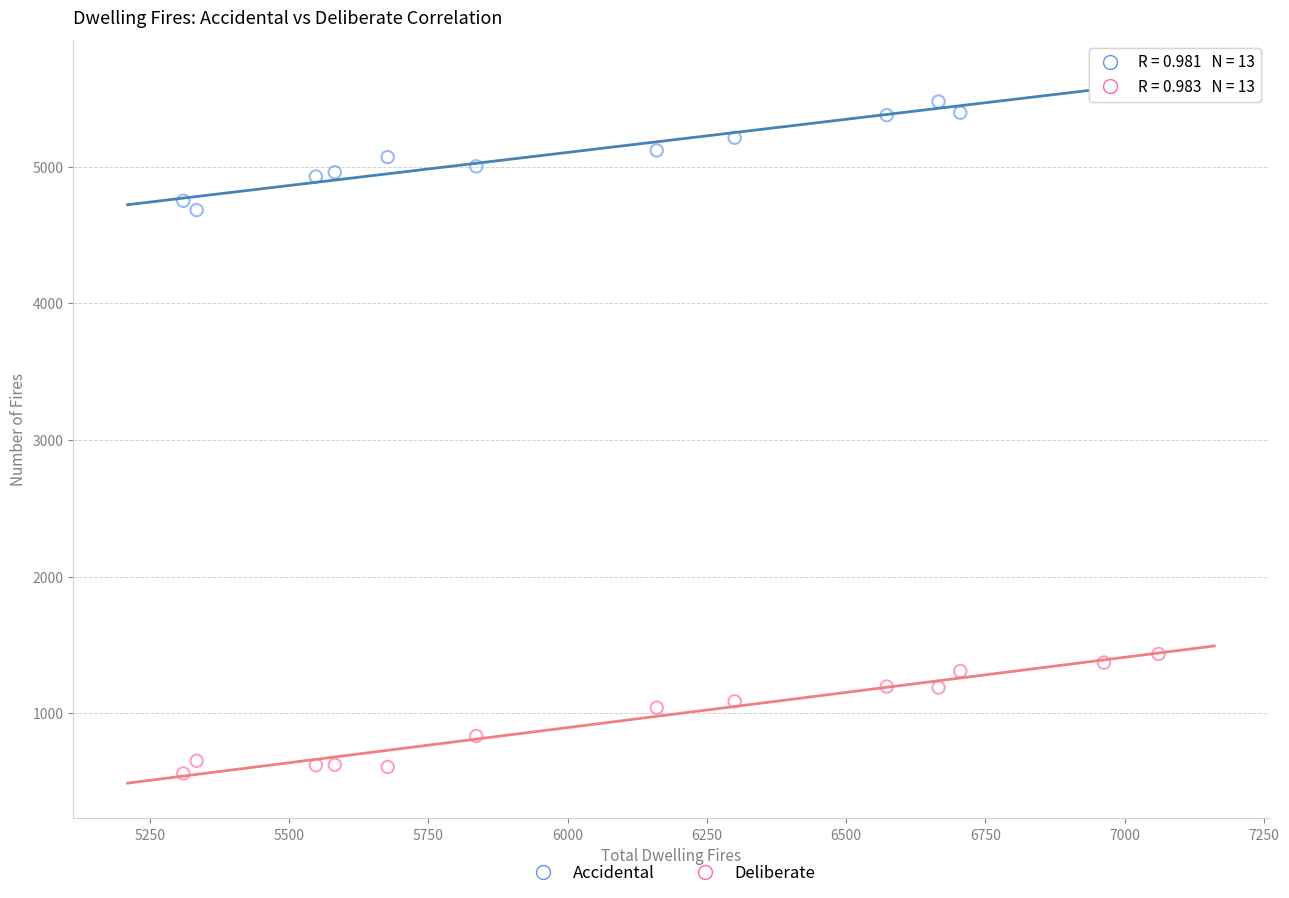

Which series contains the highest Y value?

Accidental